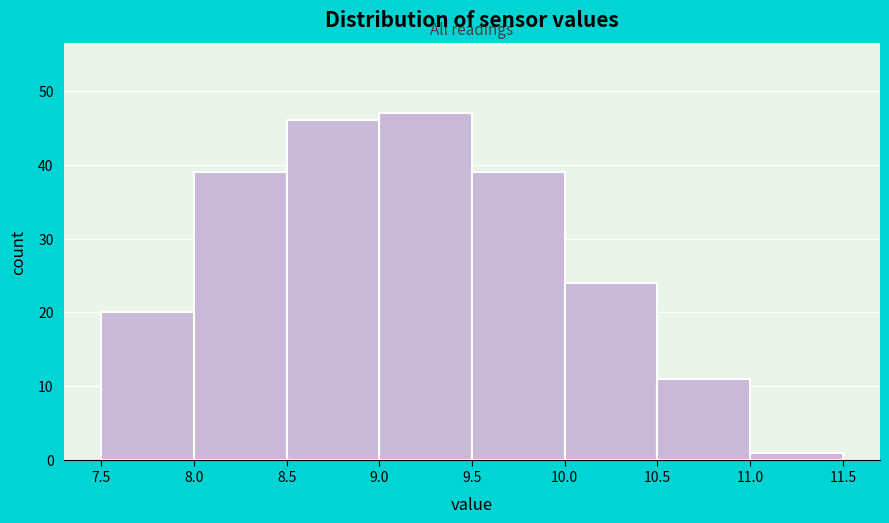

Over which range of the x-axis is the bar tallest?

9.0 to 9.5